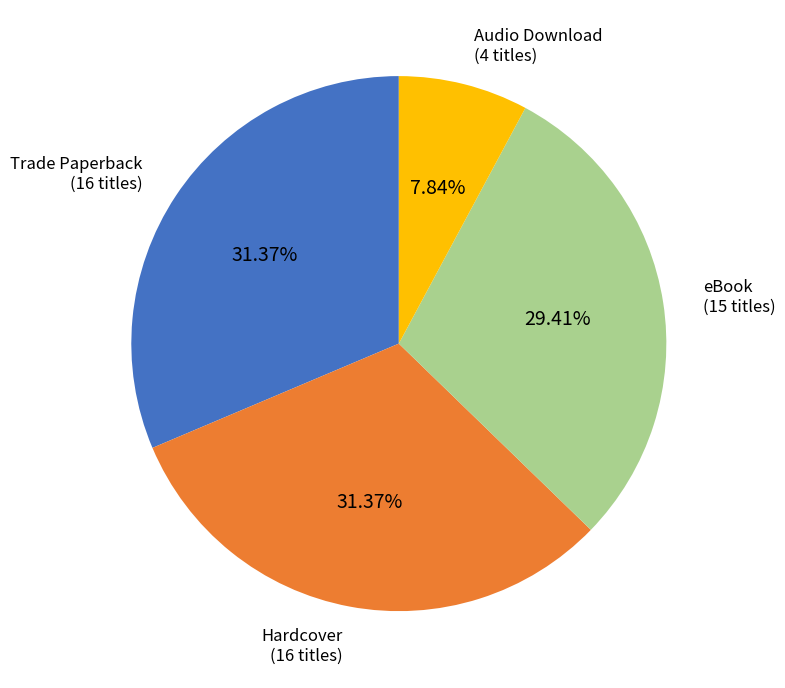

Count the number of slices in the pie.

4